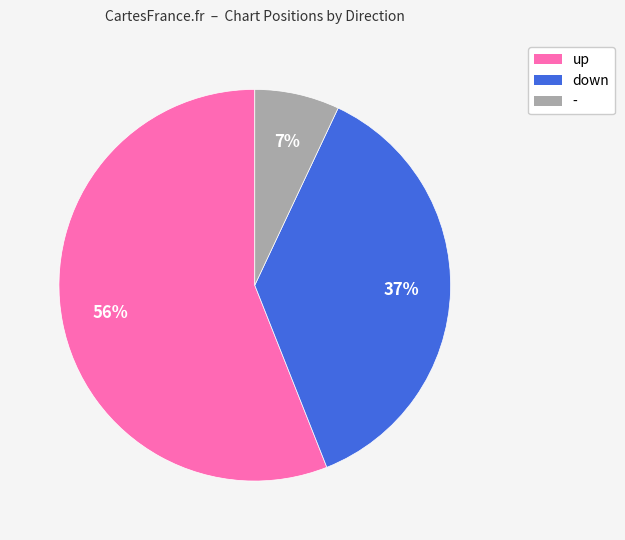

To the nearest percent, what is the combined percentage of - and up?

63%